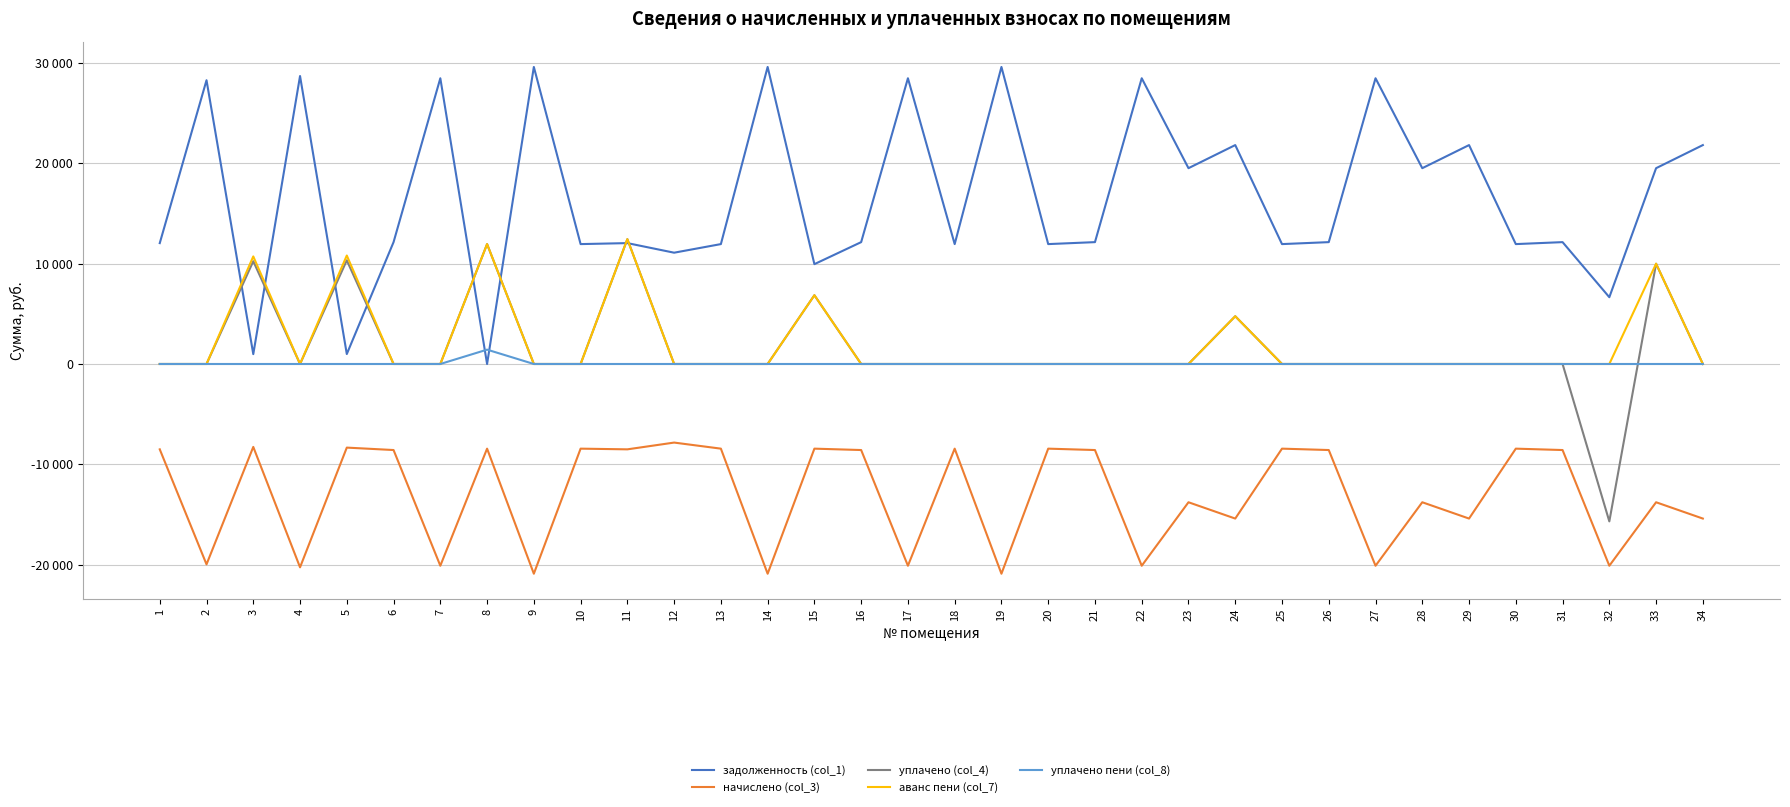

In начислено (col_3), how many points are lower than both neighbors (excluding endpoints)?

13